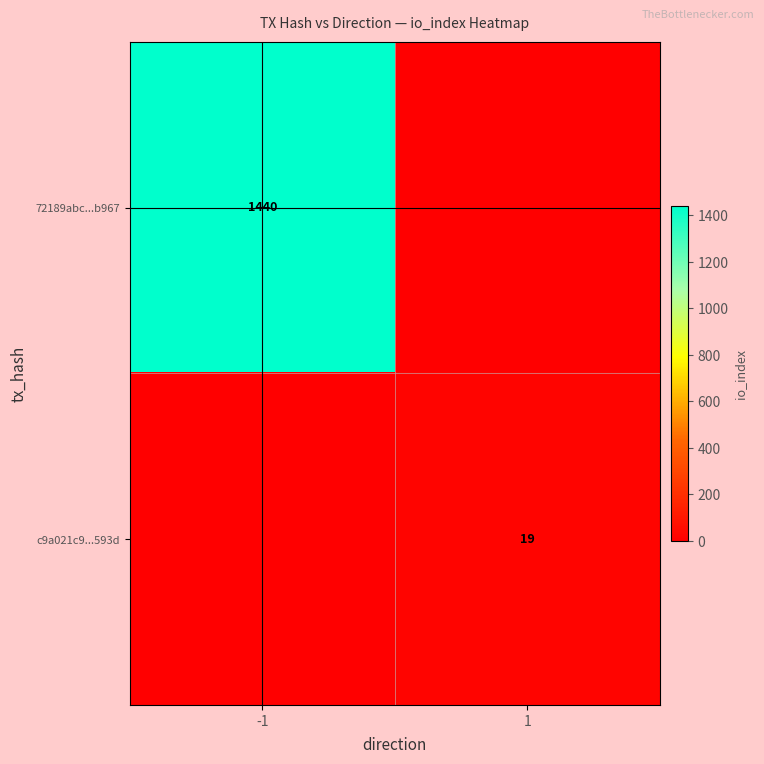

What is the spread (max minus min) of values at 1?

19